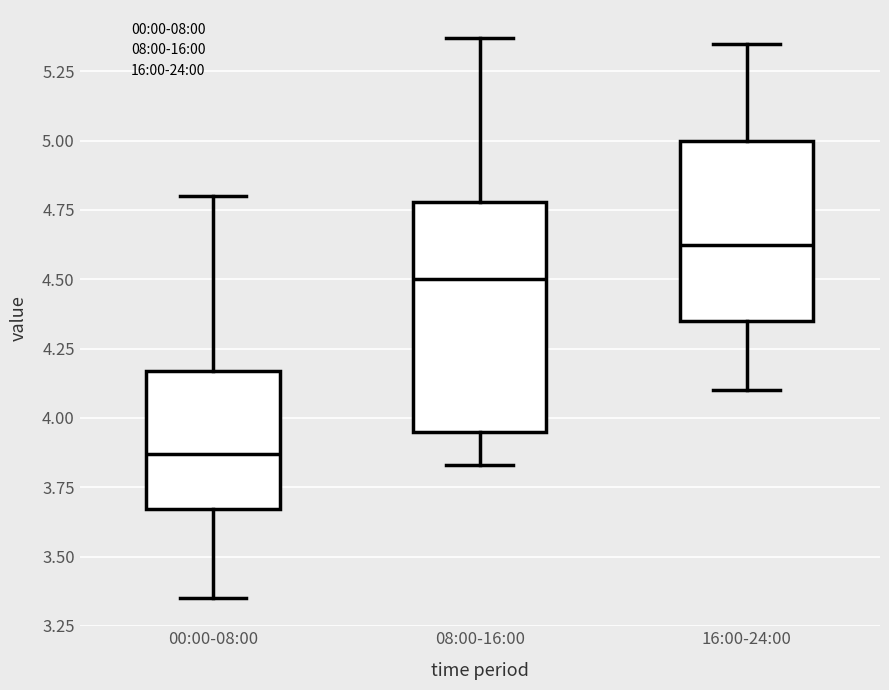

Where is the lower edge of the box for 16:00-24:00 on the y-axis? The values are not printed on the chart, so give them approximately, as read against the axis.

4.35